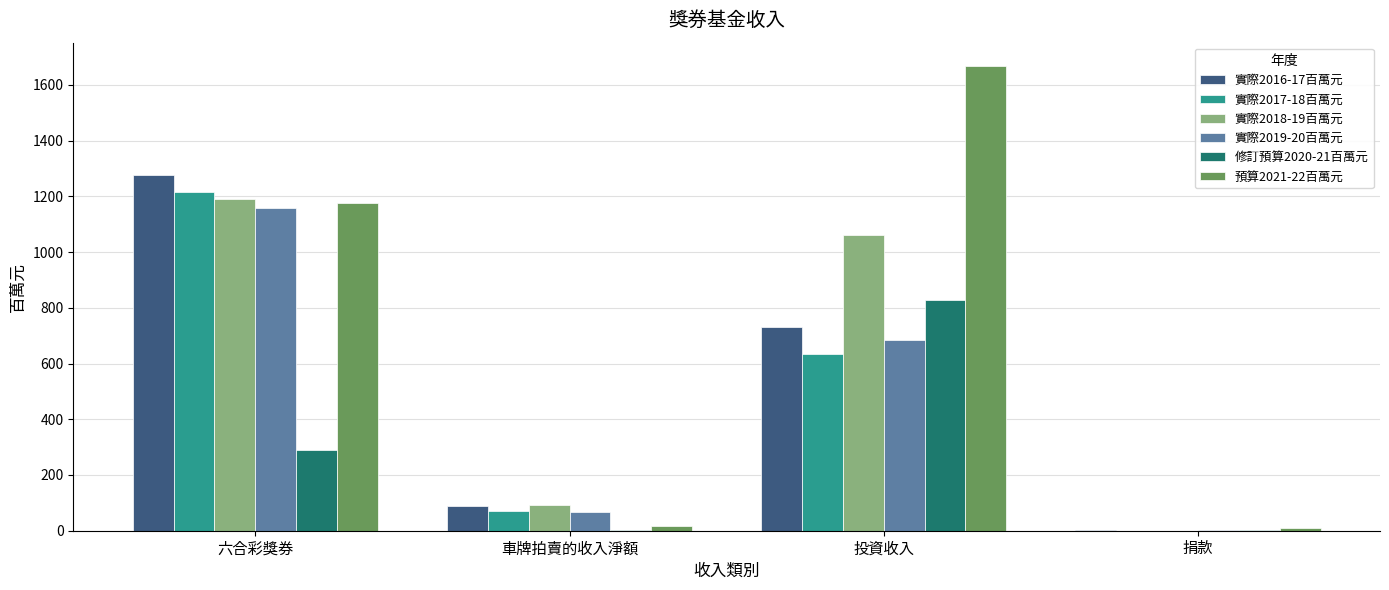

Count the number of categories in the chart.

4